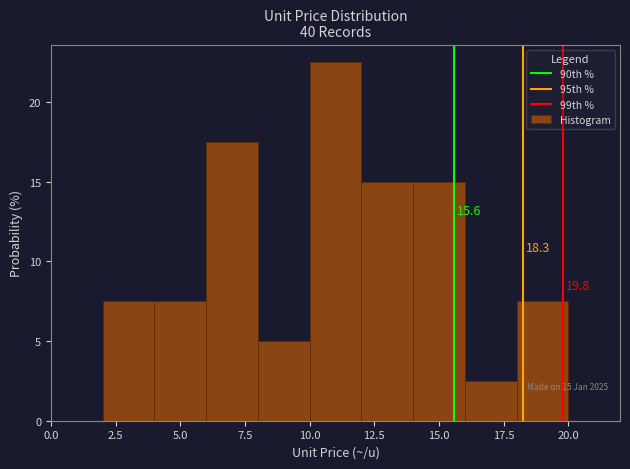

Over which range of the x-axis is the bar tallest?

10 to 12